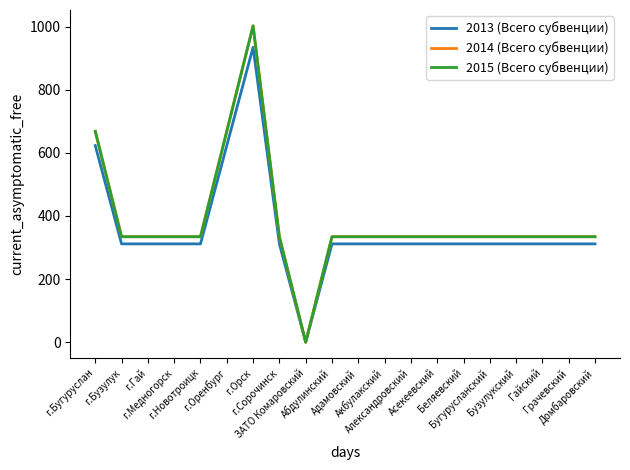

Does the chart display data point markers on the line(s)?

No